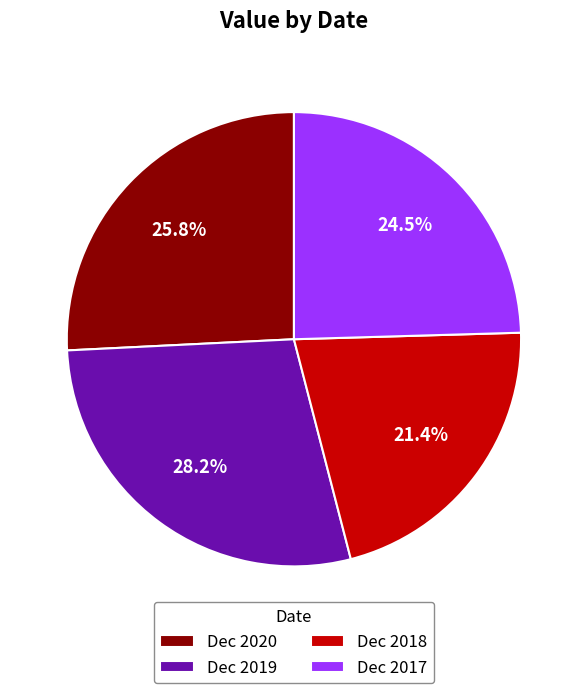

Combined, do Dec 2019 and Dec 2017 account for over 50%?

Yes